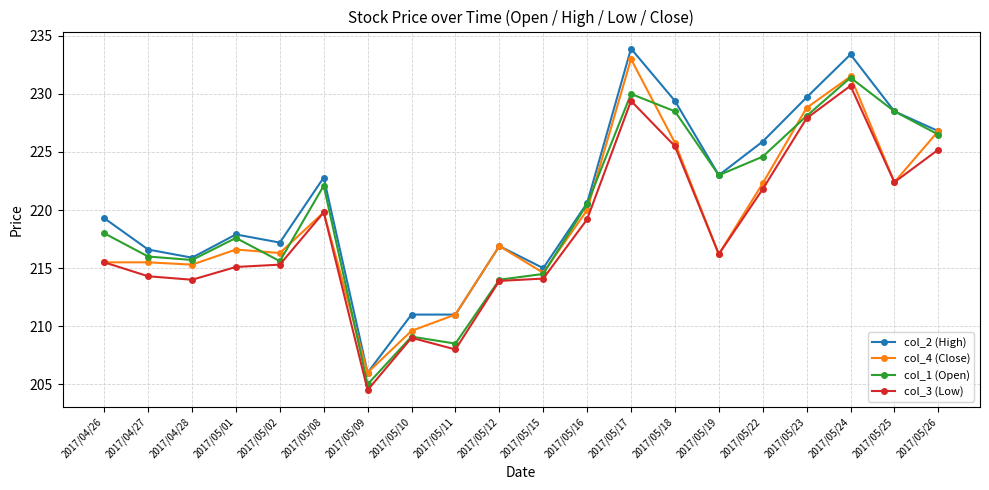

How many values in the col_3 (Low) series exceed 216?

10